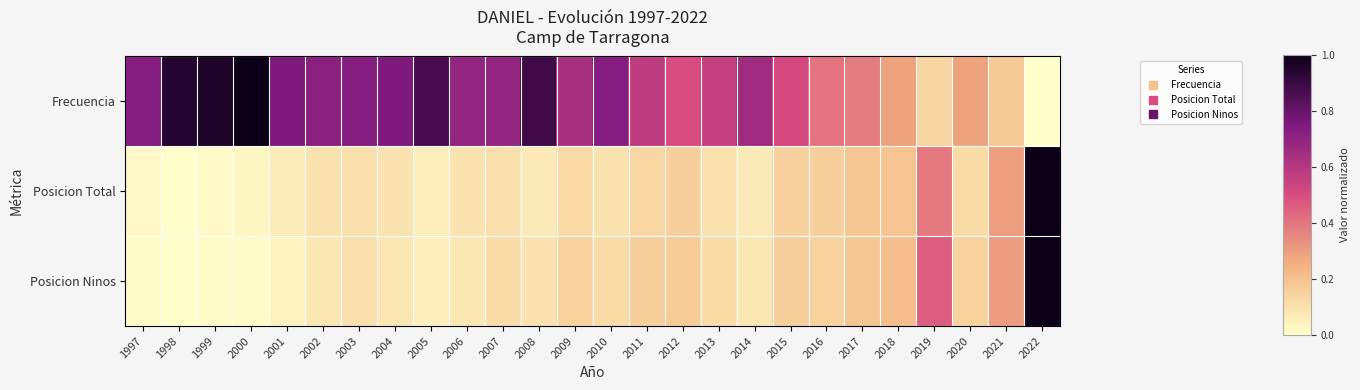

Rank the series by their maximum value, from highest to lowest.

Frecuencia, Posicion Total, Posicion Ninos